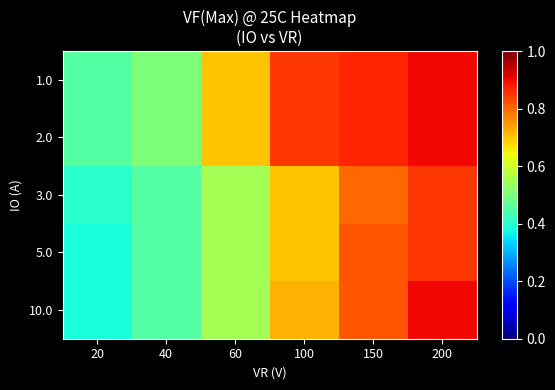

Rank the series by their maximum value, from highest to lowest.

1.0, 2.0, 10.0, 3.0, 5.0